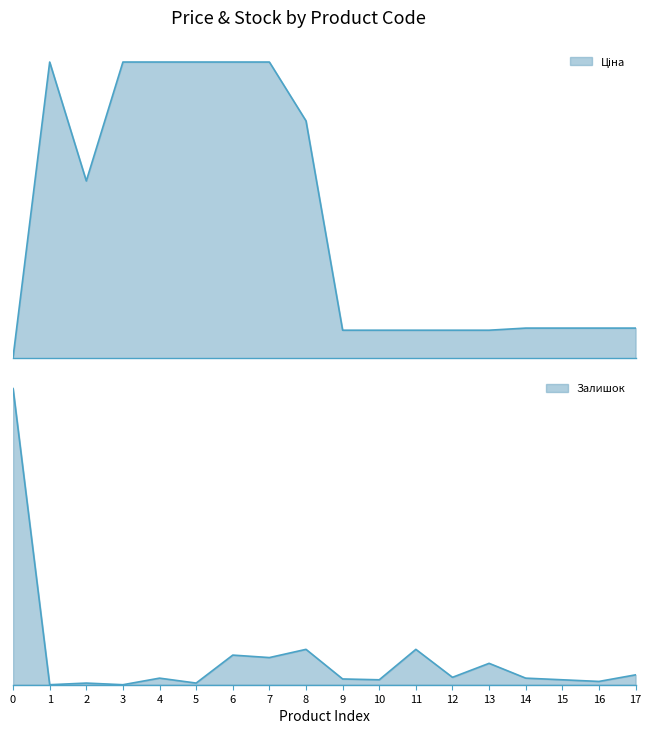

What is the value of the Ціна point at the 18th from the left?

963.5